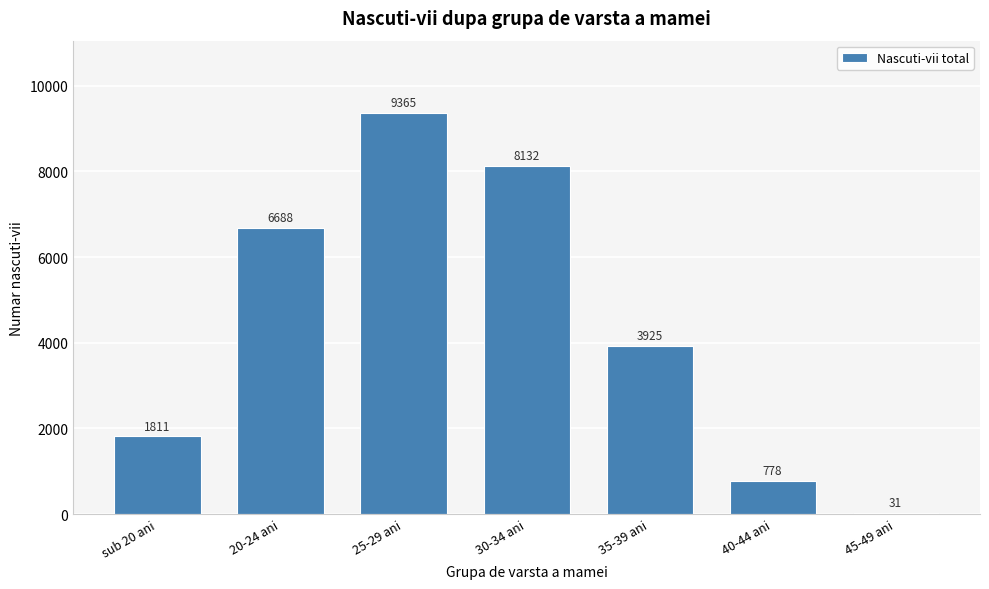

Reading left to right, what are all the values shown in this chart?

sub 20 ani=1811	20-24 ani=6688	25-29 ani=9365	30-34 ani=8132	35-39 ani=3925	40-44 ani=778	45-49 ani=31